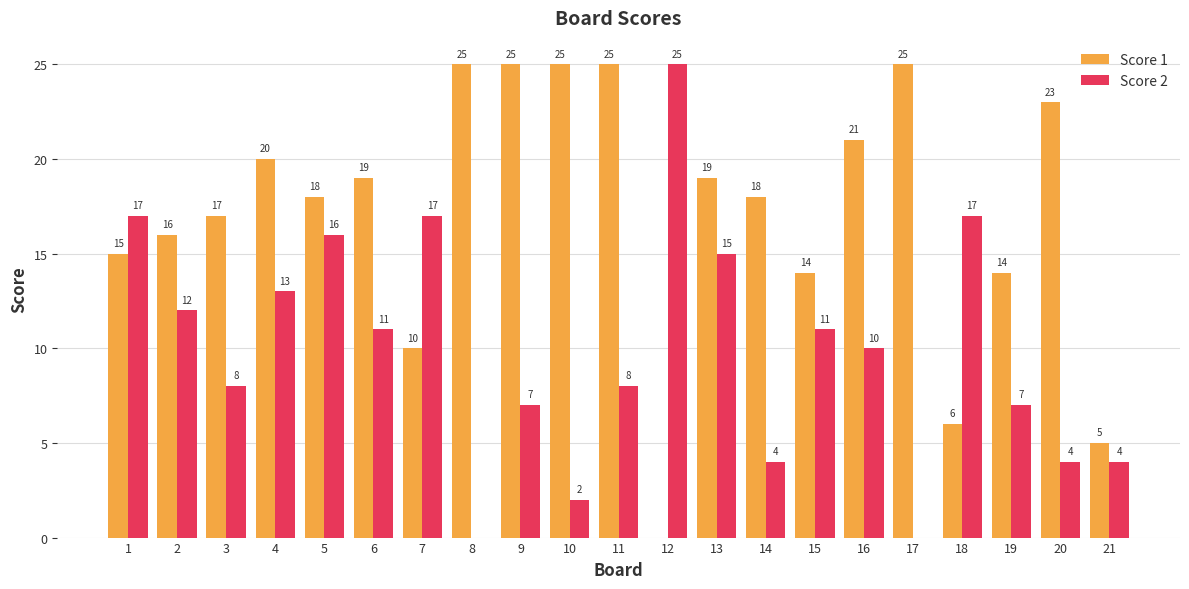

Between 4 and 7, which series saw the biggest shift?

Score 1